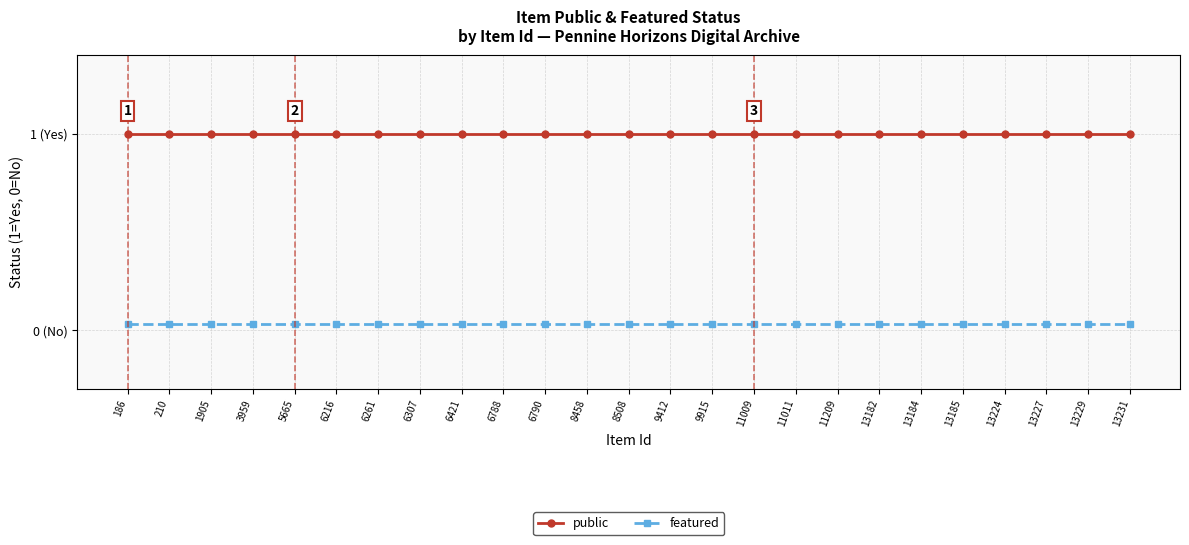

The public series shows 0.4 at 3959. True or false?

False